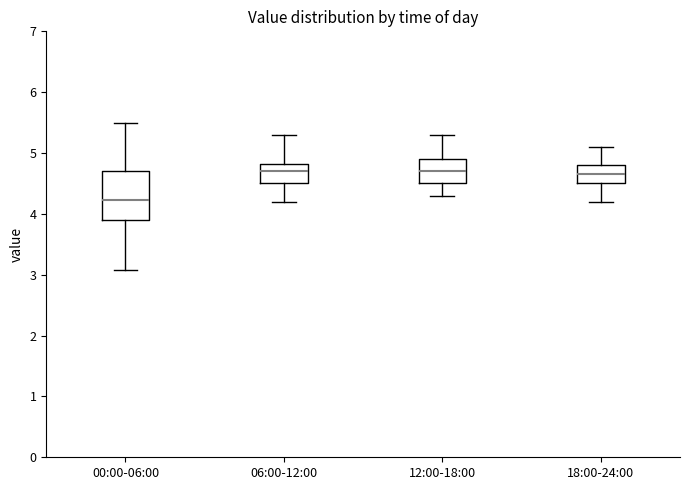

Which box is the tallest, from its lower edge to its upper edge?

00:00-06:00